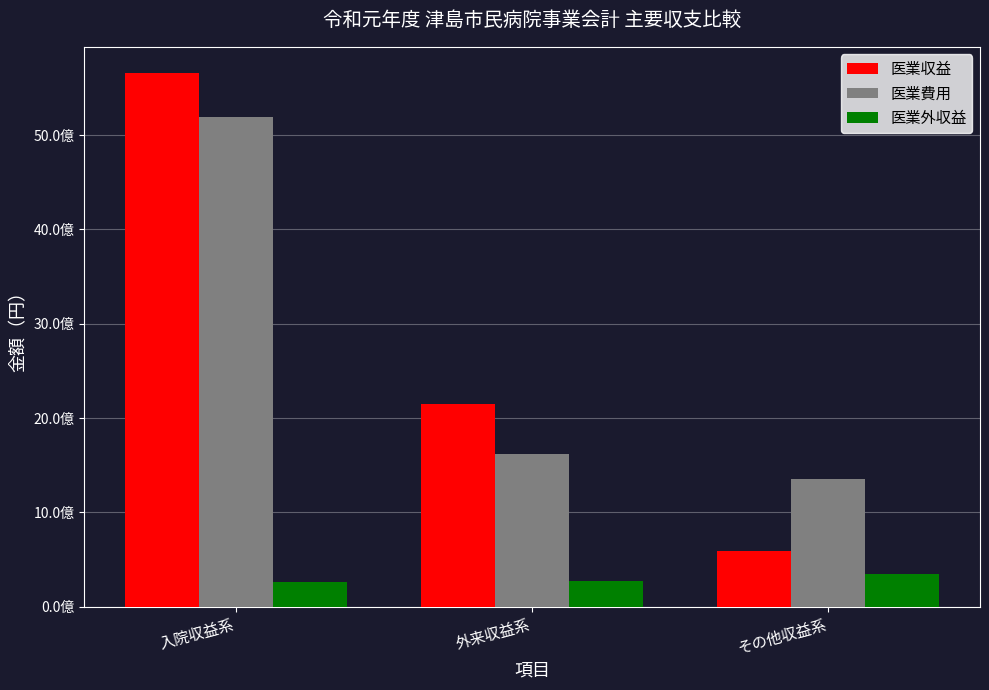

What are all the series names shown in the legend?

医業収益, 医業費用, 医業外収益